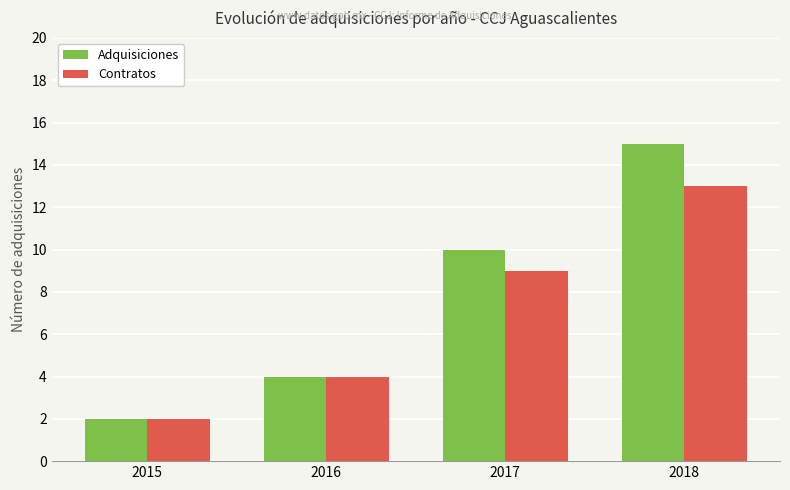

Which series changed the most between 2015 and 2018?

Adquisiciones